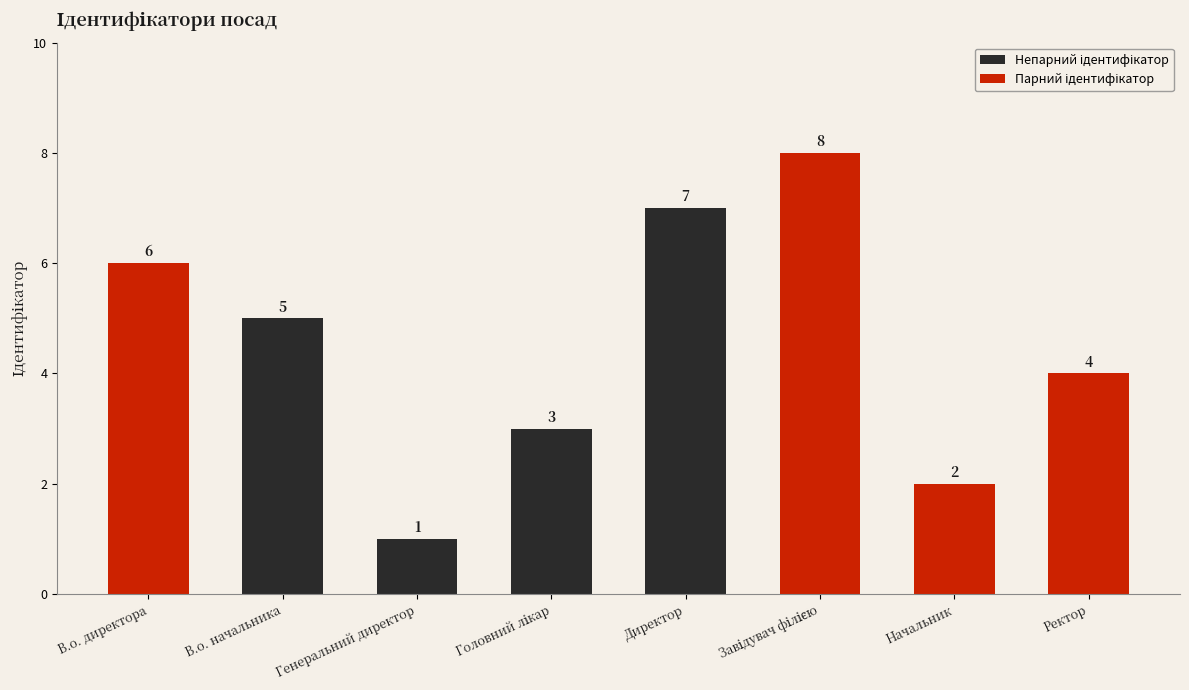

What is the difference between the maximum and minimum values?

7